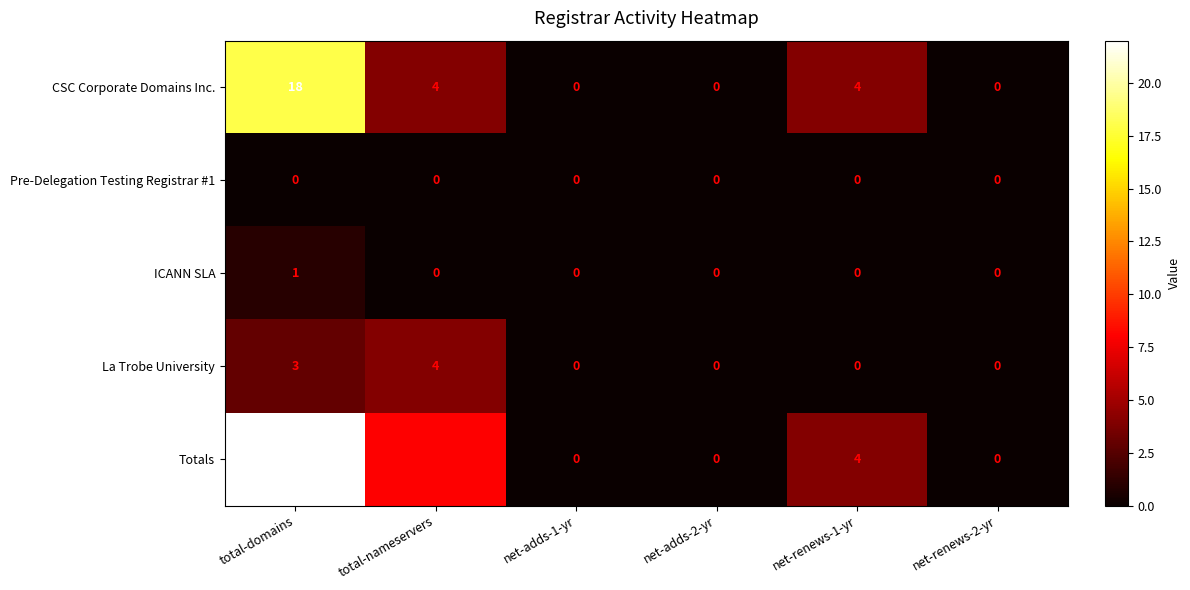

What is the difference between the second highest and second lowest values in the CSC Corporate Domains Inc. series?

4